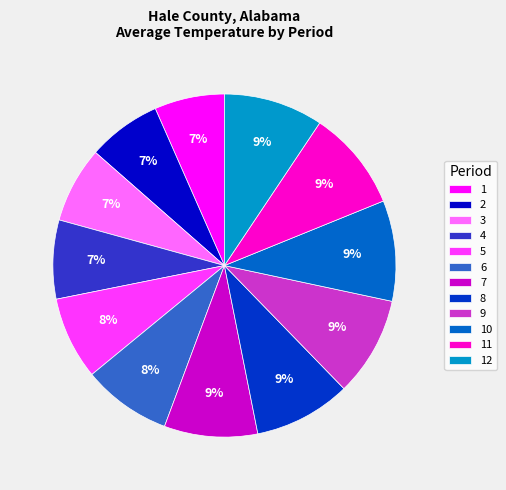

Do 12 and 10 together represent more than half of the pie?

No